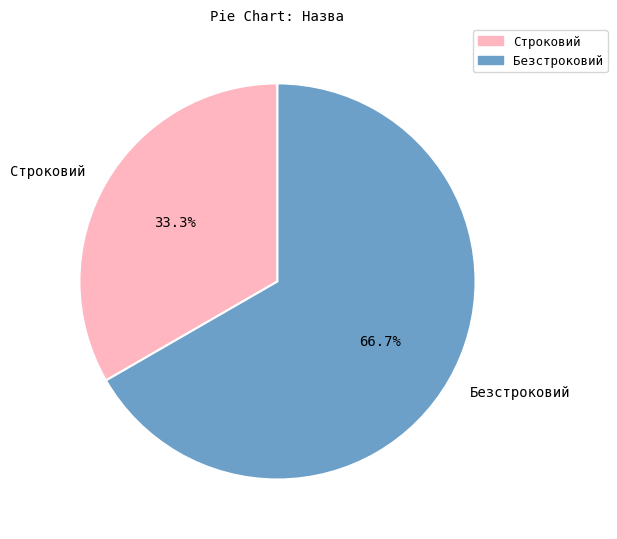

Is the sum of Безстроковий and Строковий greater than half?

Yes